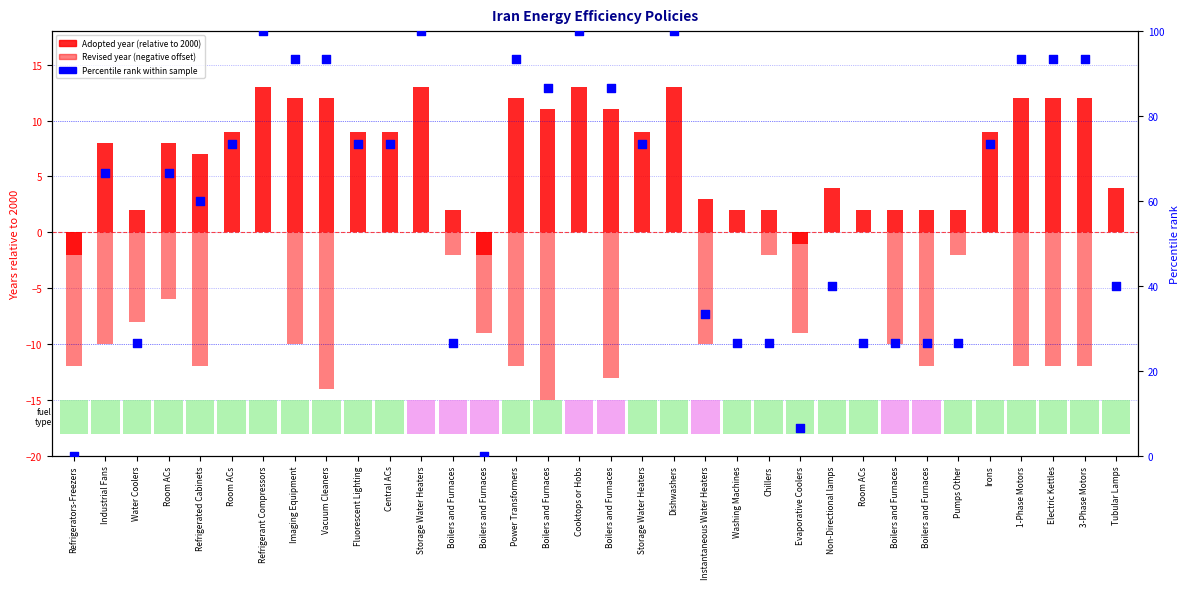

Which series reaches the maximum Y coordinate?

Percentile rank within sample